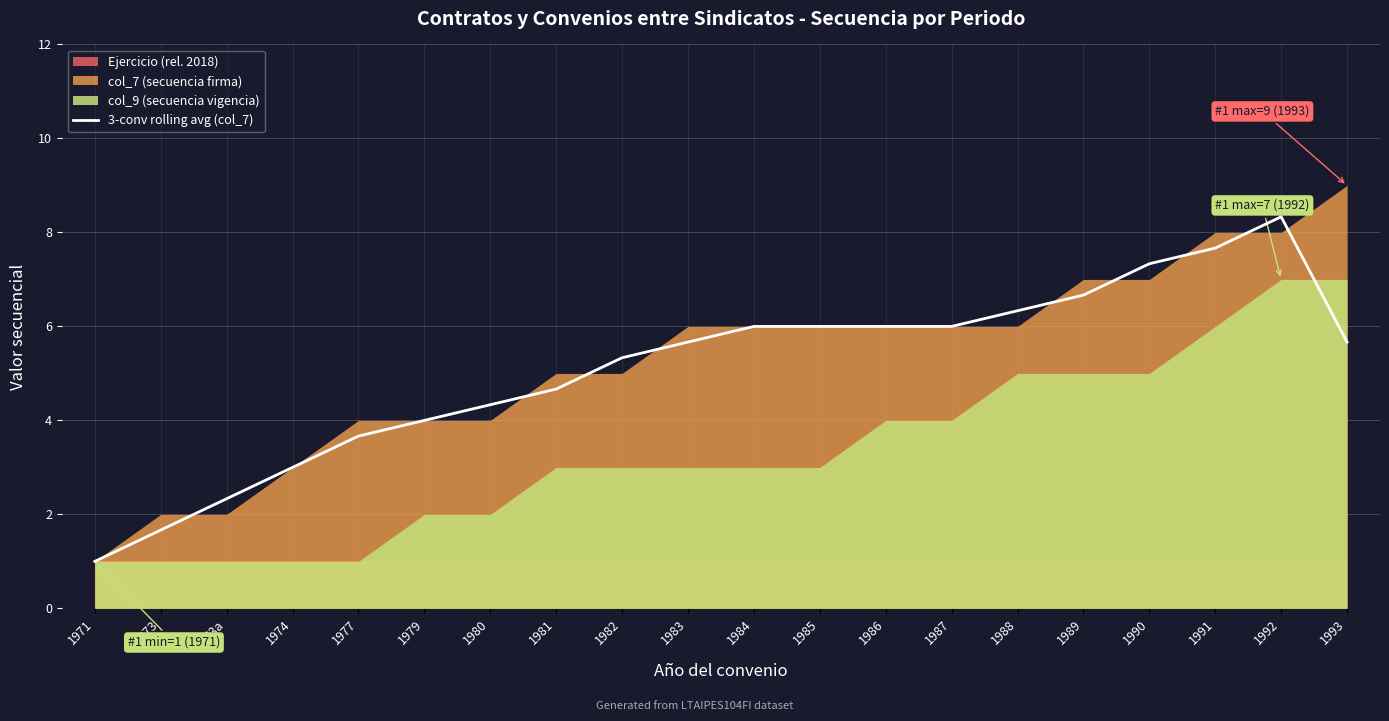

How many data points are less than 5?

8